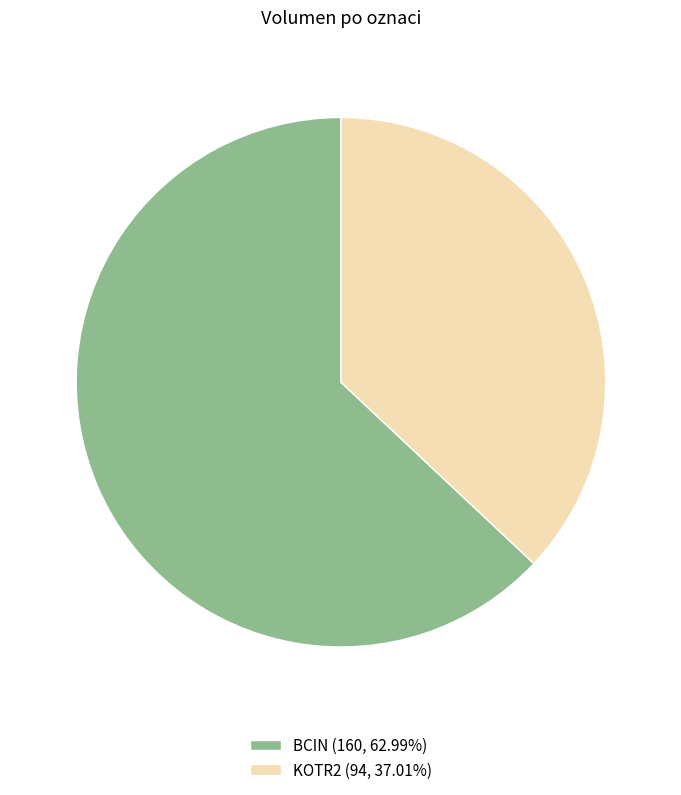

What is the largest slice in the pie chart?

BCIN